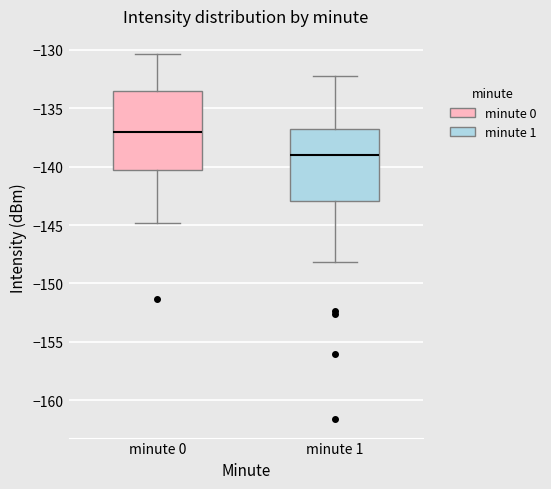

Which box's median line is the highest?

minute 0